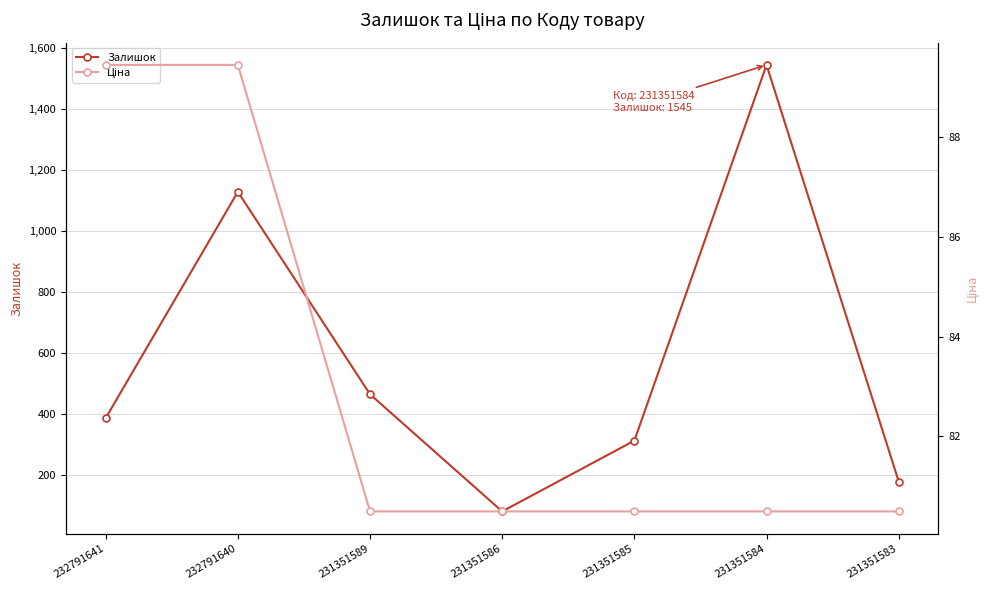

Which series has the largest total across all categories?

Залишок